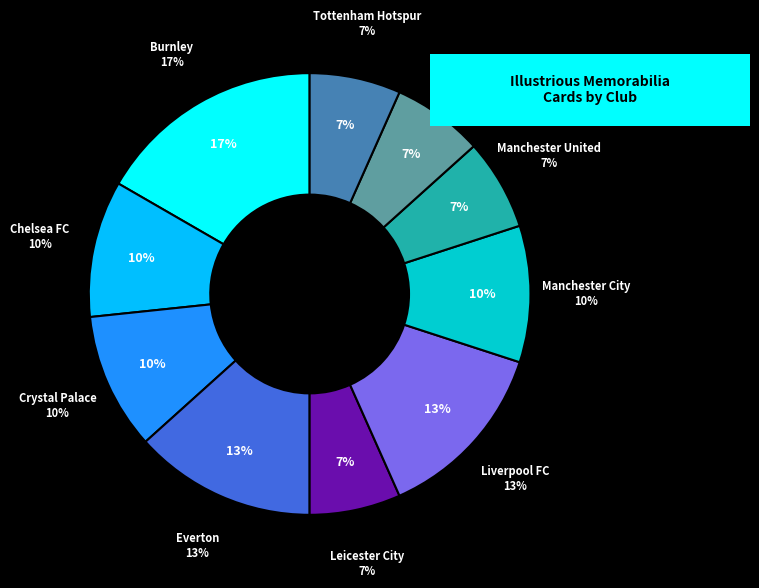

To the nearest percent, what is the combined percentage of Southampton and Everton?

20%